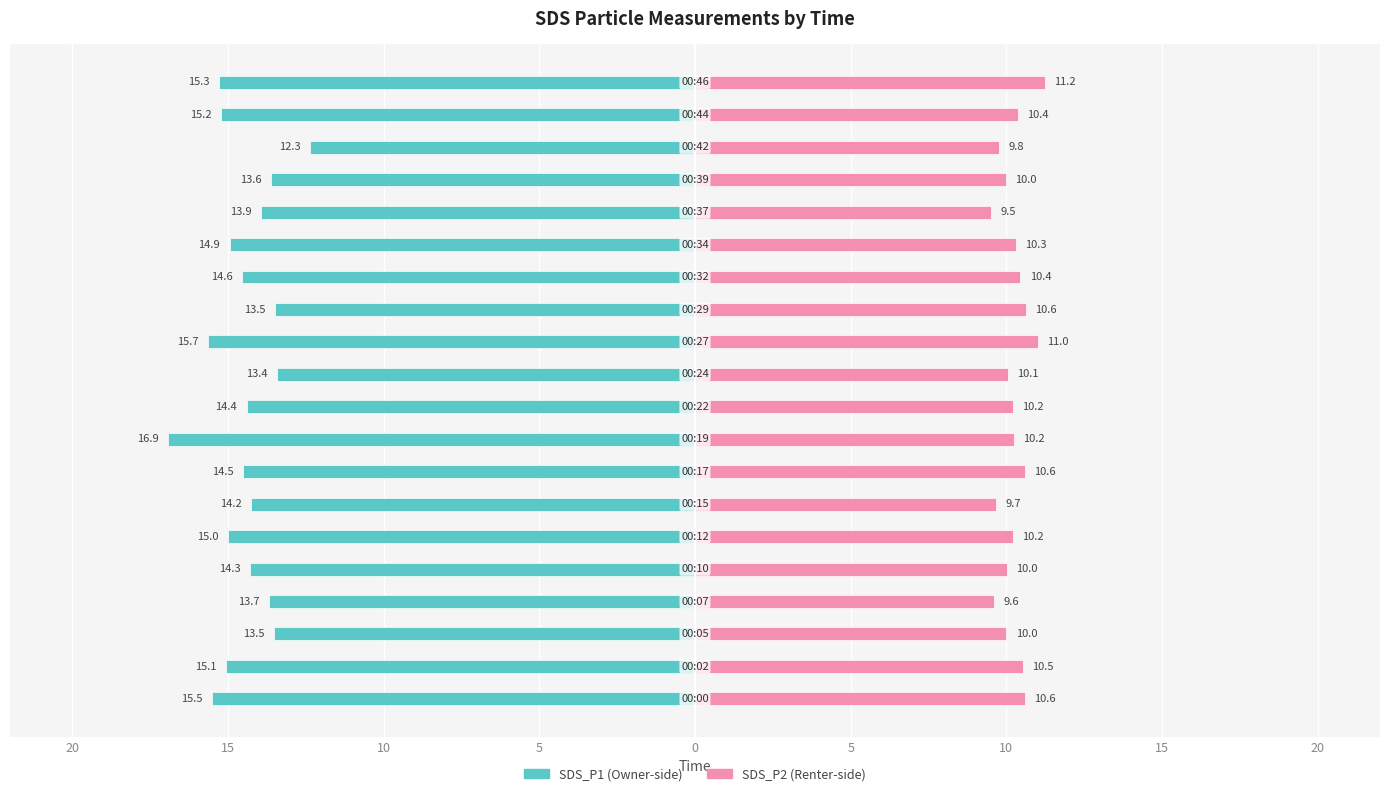

At how many categories does at least one series exceed -14?

20